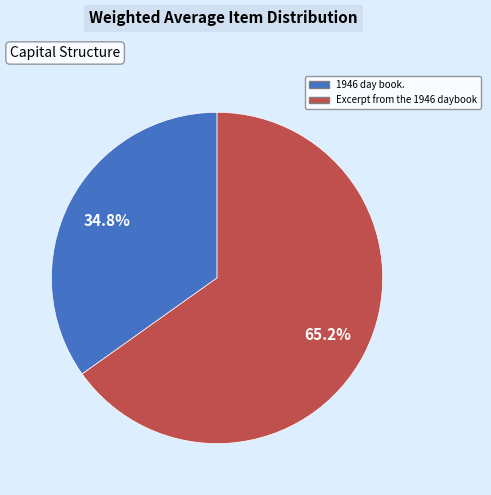

Approximately how many times larger is the value at 1946 day book. compared to Excerpt from the 1946 daybook?

0.5